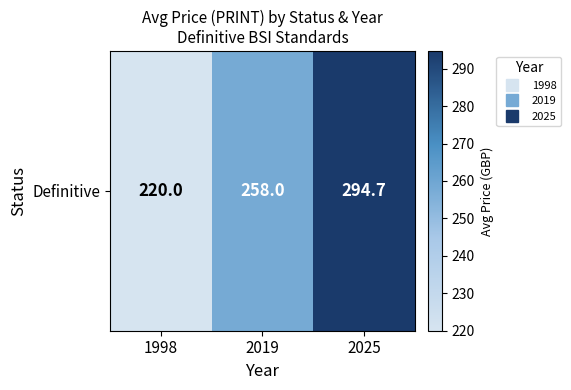

The chart shows a value of 294.7 at 2025. True or false?

True